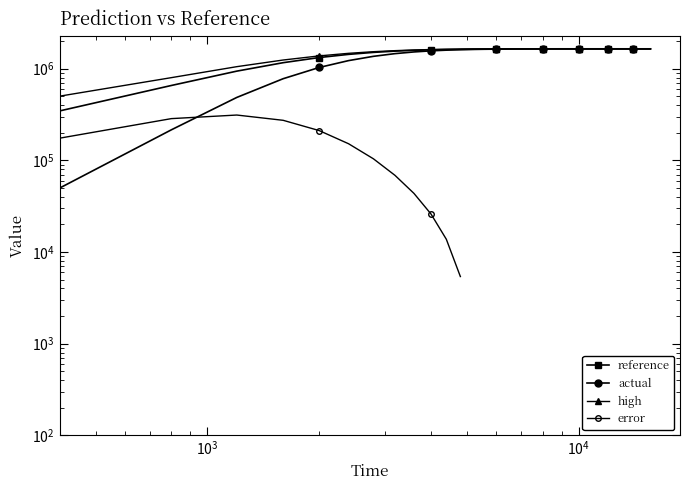

What are all the series names shown in the legend?

reference, actual, high, error